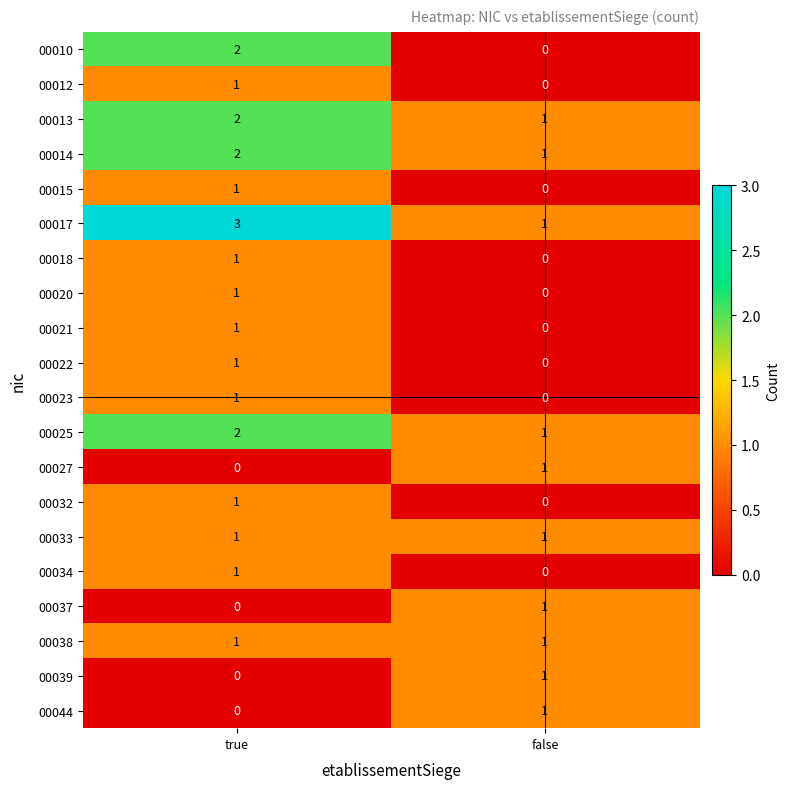

The value of 00033 at false is 1. True or false?

True